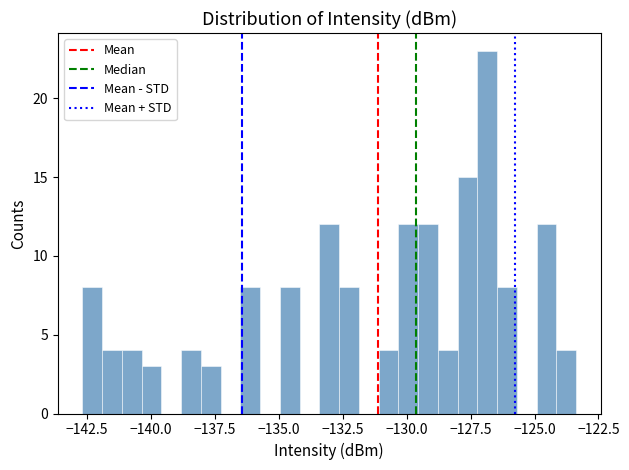

Read against the x-axis, roughly where is the centre of the tallest bar?

-127.0